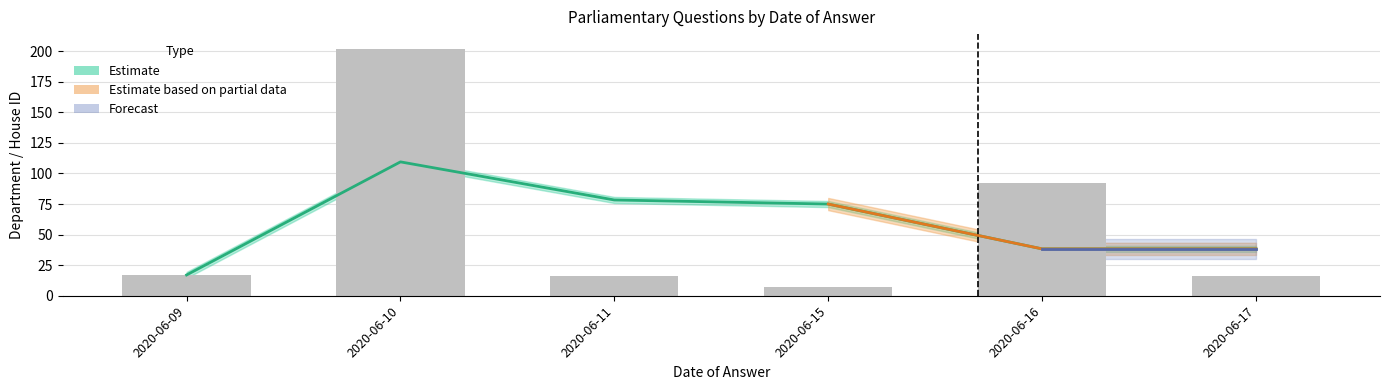

How many categories are shown in the chart?

6